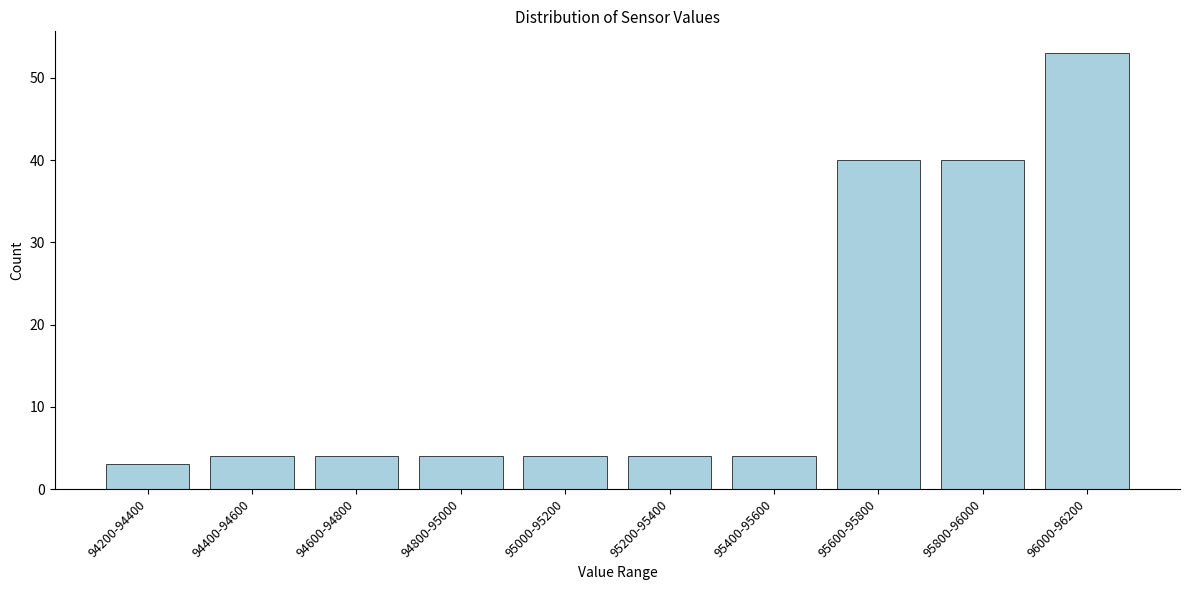

Reading right to left, list all the values displayed in this chart.

53	40	40	4	4	4	4	4	4	3